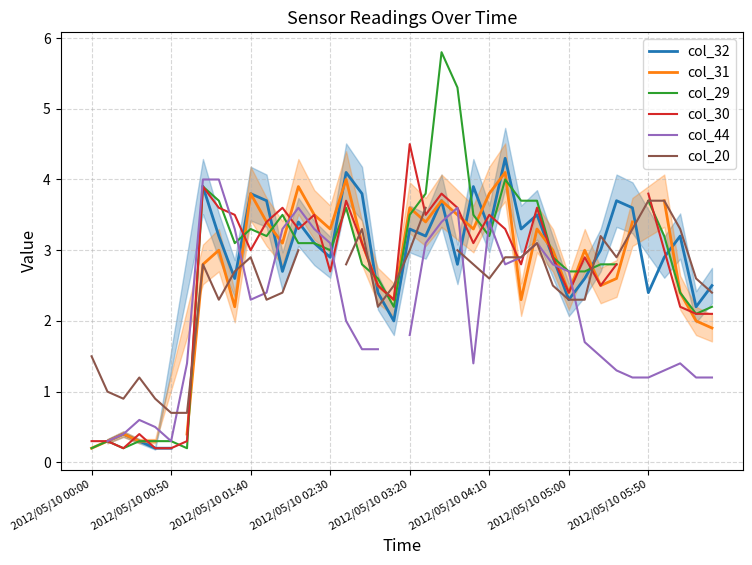

What is the difference between the col_29 values at 29 and 24?

0.6